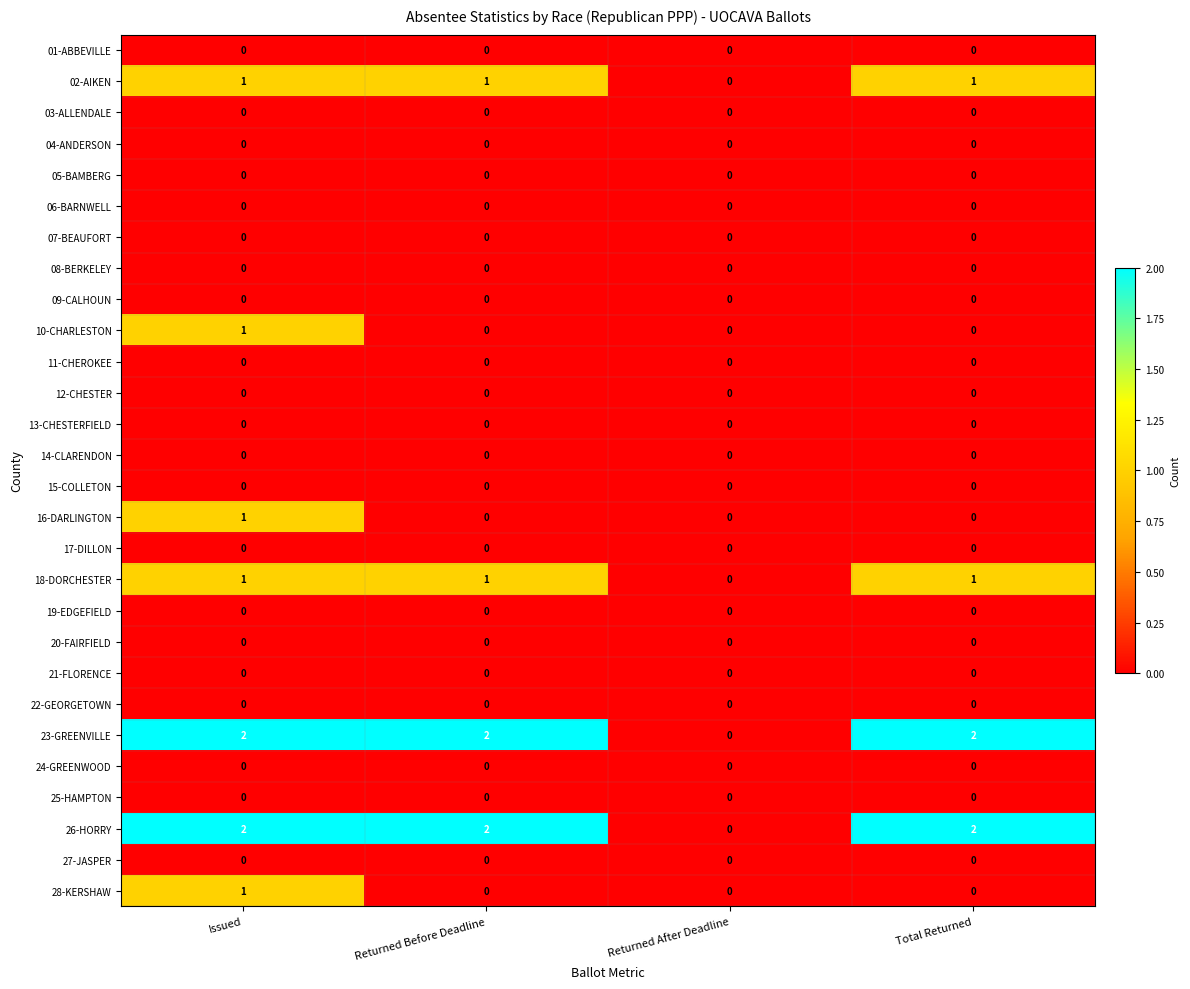

How many data points does each series have?

4